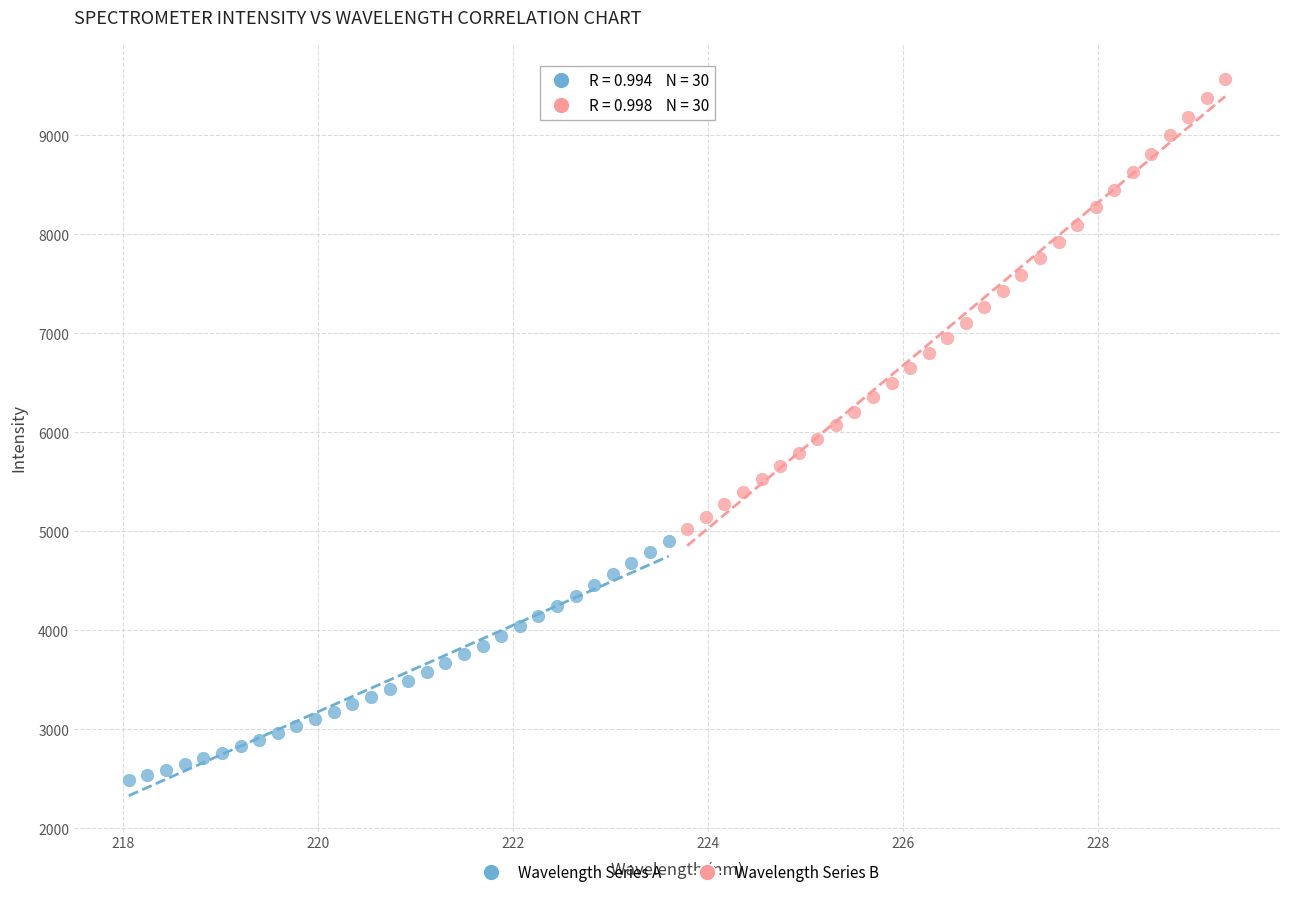

Which series reaches the minimum Y coordinate?

Wavelength Series A